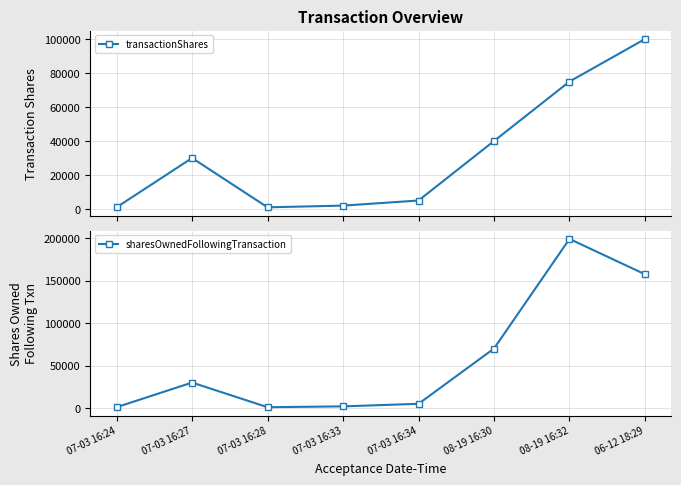

Which series changed the most between 07-03 16:24 and 06-12 18:29?

sharesOwnedFollowingTransaction